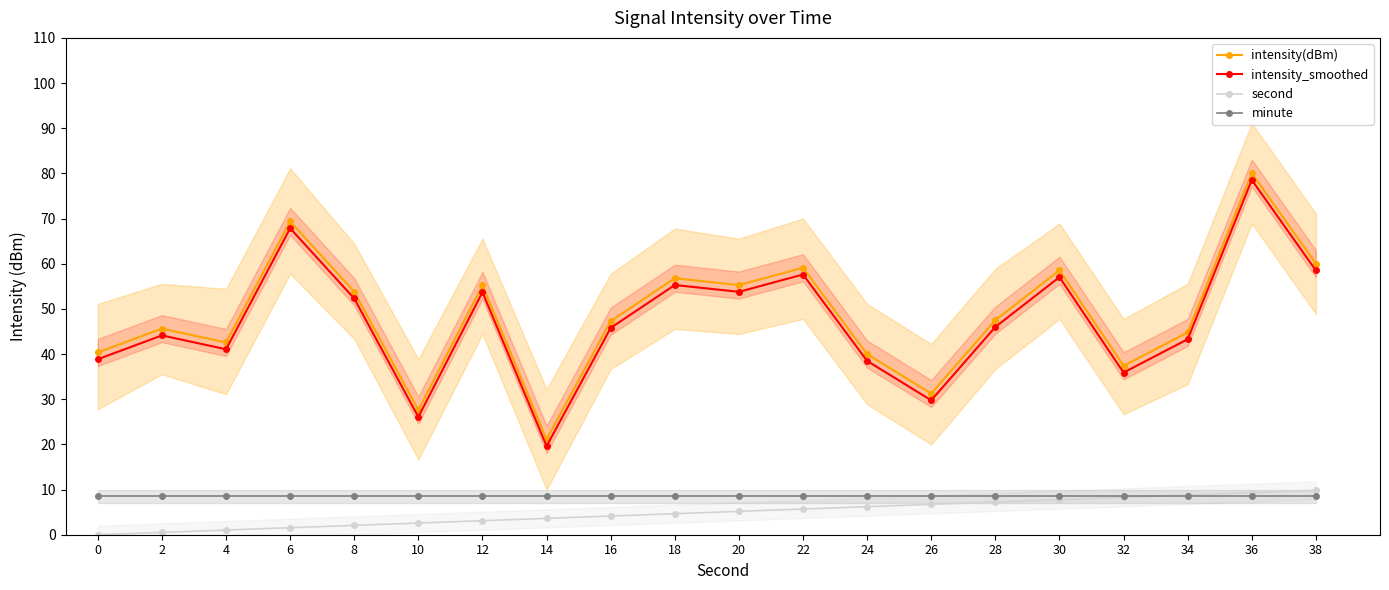

What is the difference between the maximum and second lowest values in the second series?

9.3